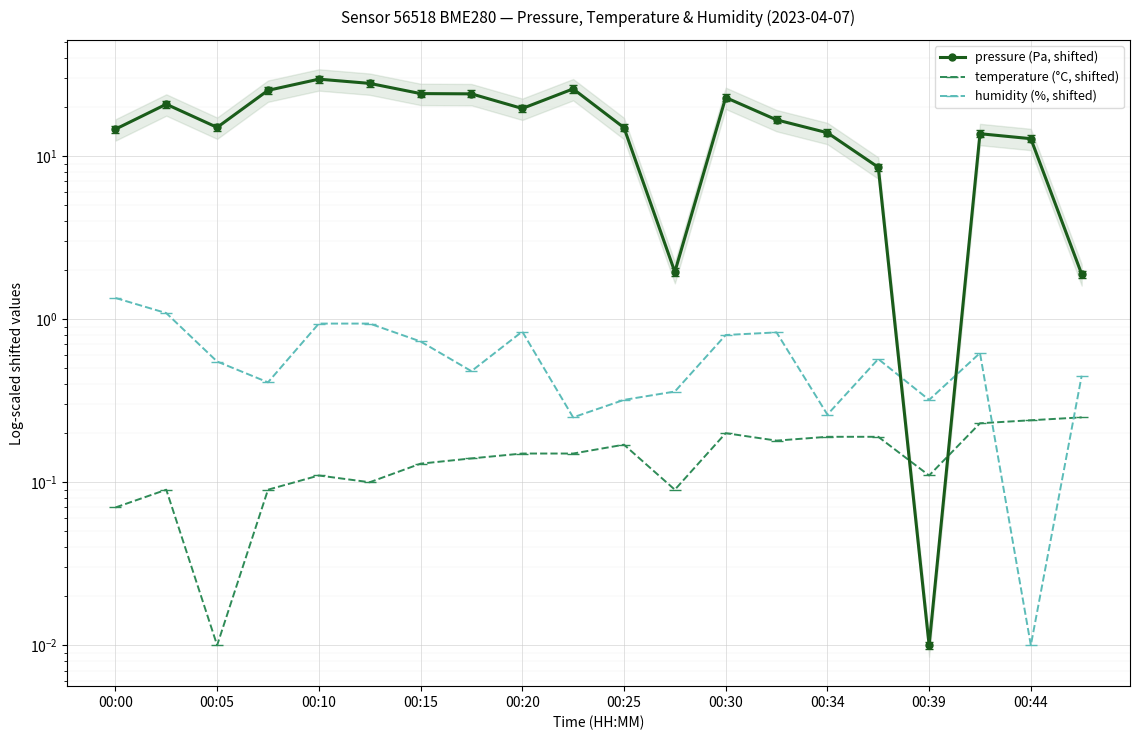

True or false: humidity (%, shifted) has a value of 0.5 at 19.

True